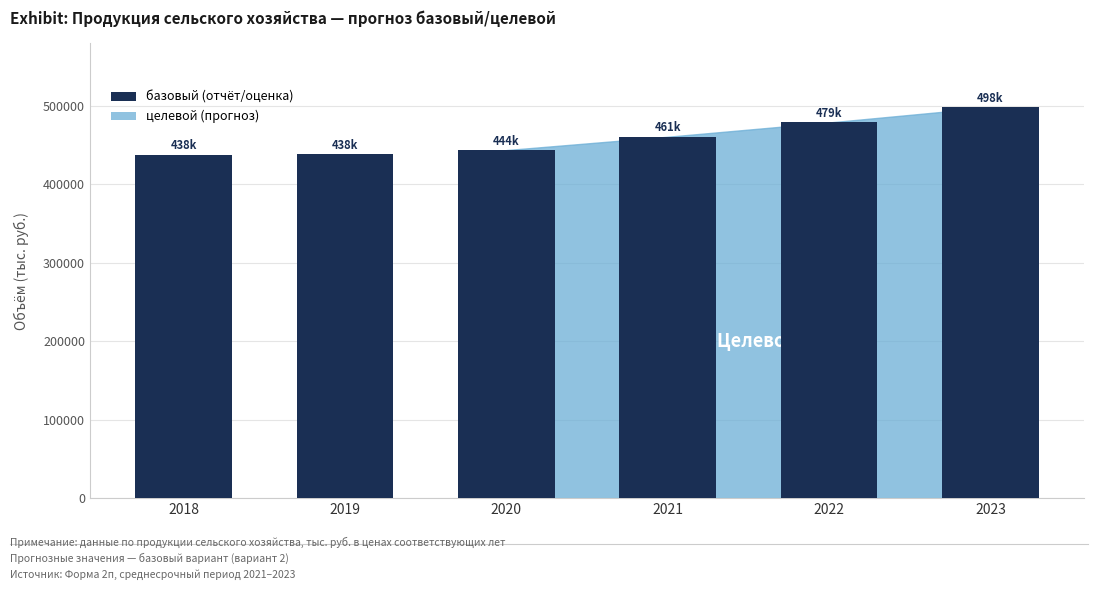

True or false: the data shows 437650 at 2018.

True